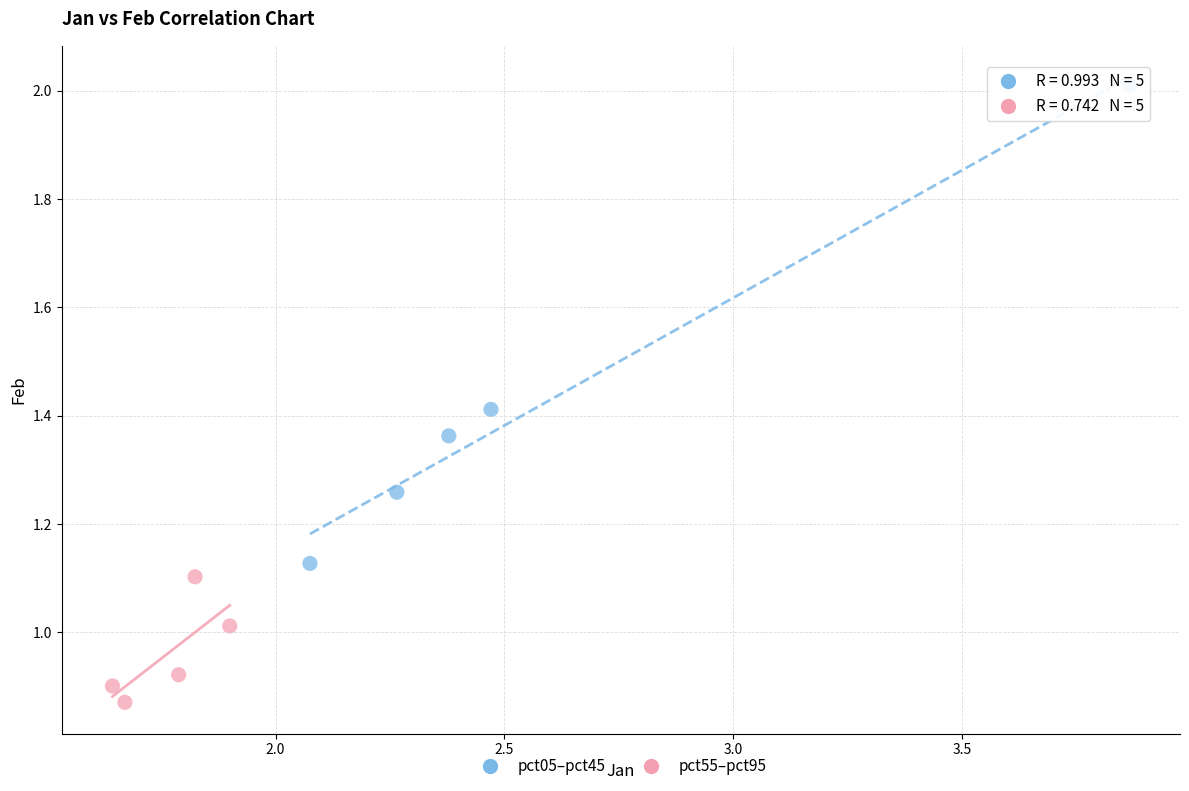

Which series has the largest Y range (max minus min)?

pct05–pct45